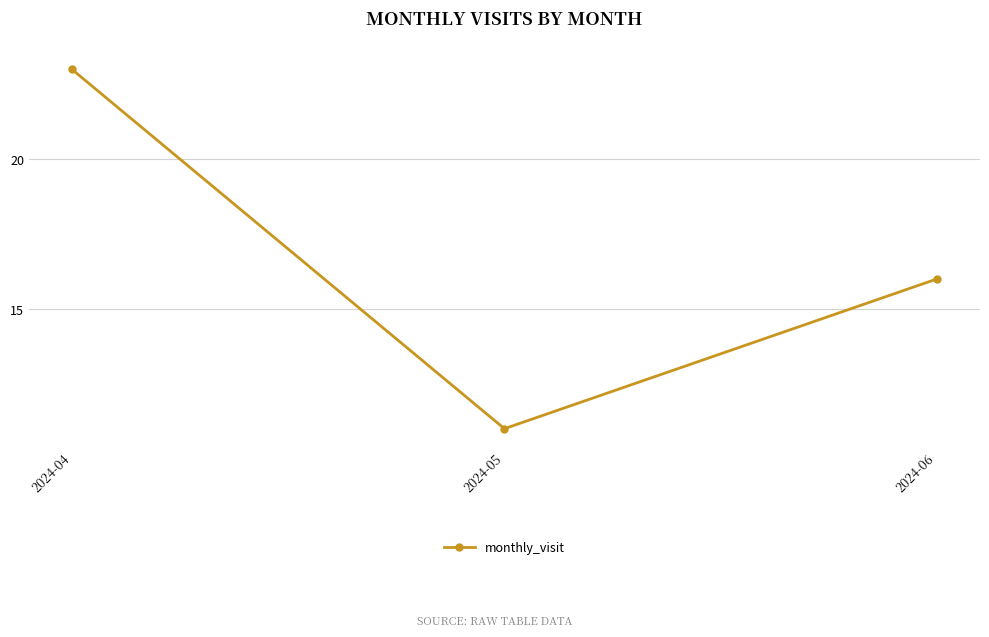

What is the sum of the values at 2024-06 and 2024-05?

27